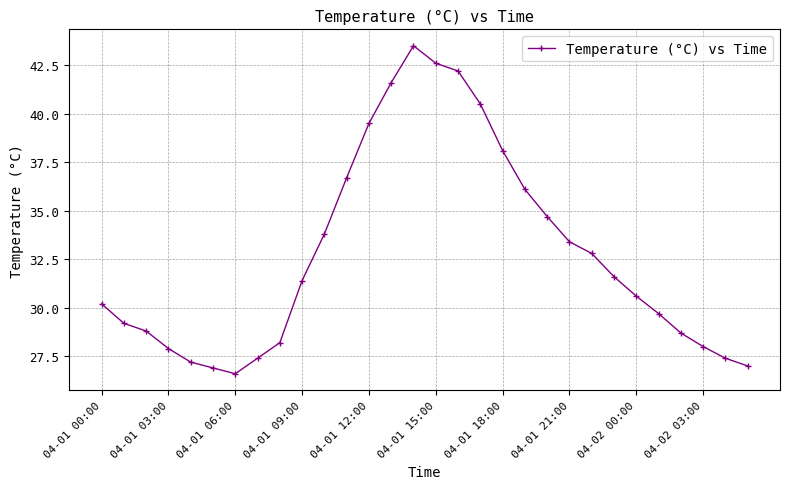

What is the value of the 7th point from the left?

26.6